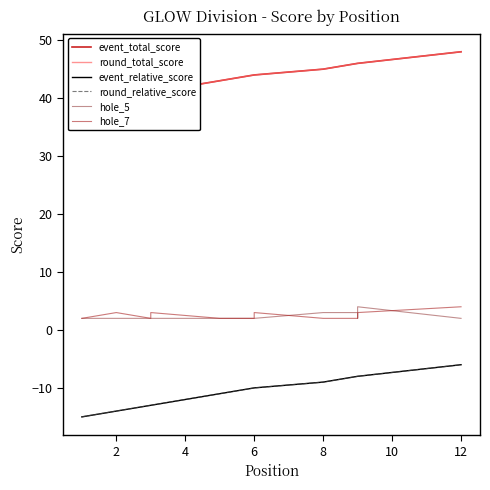

Reading left to right, what are all the values shown in this chart?

event_total_score: 39	40	41	41	43	44	44	45	46	46	46	48
round_total_score: 39	40	41	41	43	44	44	45	46	46	46	48
event_relative_score: -15	-14	-13	-13	-11	-10	-10	-9	-8	-8	-8	-6
round_relative_score: -15	-14	-13	-13	-11	-10	-10	-9	-8	-8	-8	-6
hole_5: 2	2	2	2	2	2	2	3	3	2	4	2
hole_7: 2	3	2	3	2	2	3	2	2	3	3	4